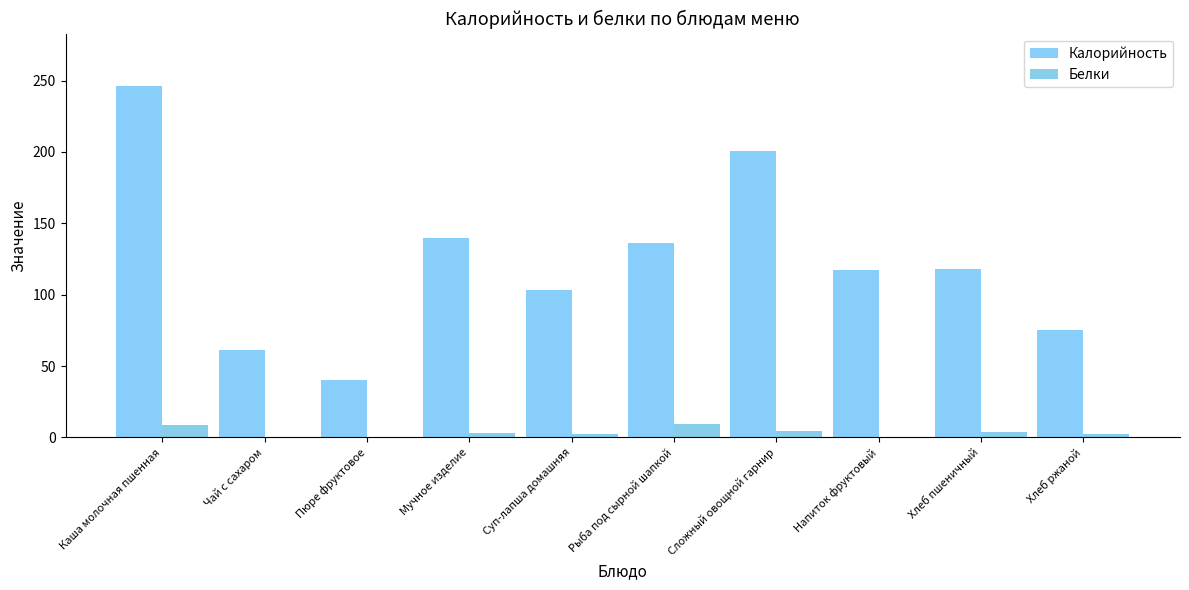

The Калорийность series shows 140.0 at Мучное изделие. True or false?

True